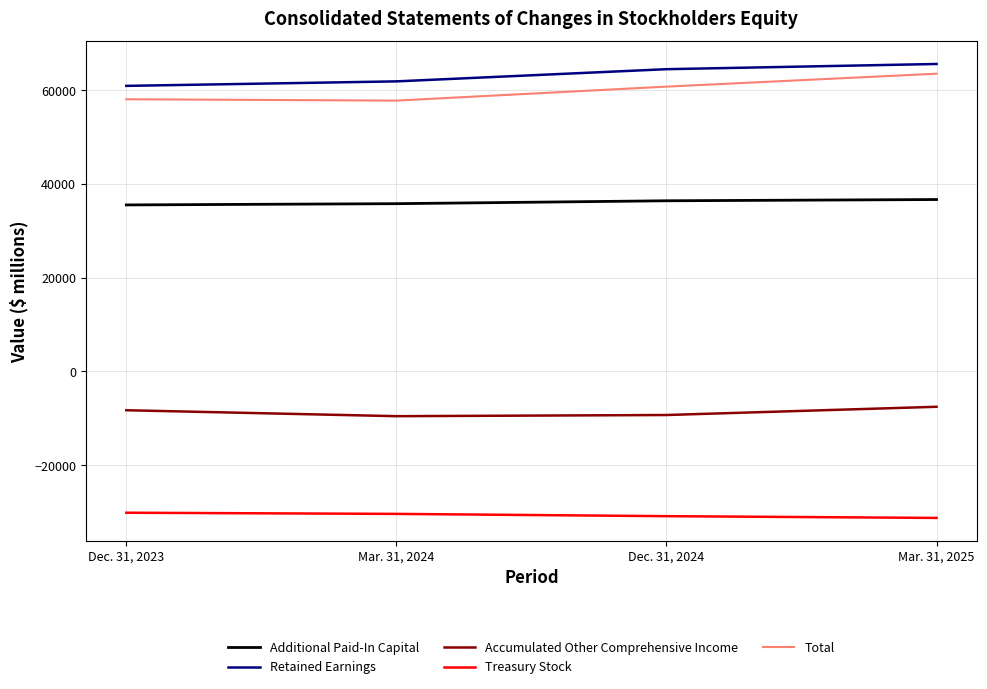

How many lines are shown in the chart?

5